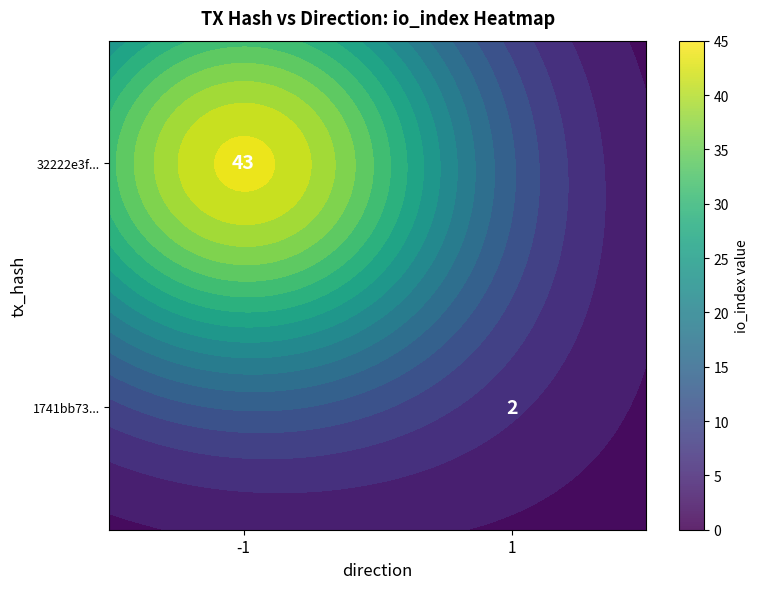

Which category has the highest value across all series?

-1